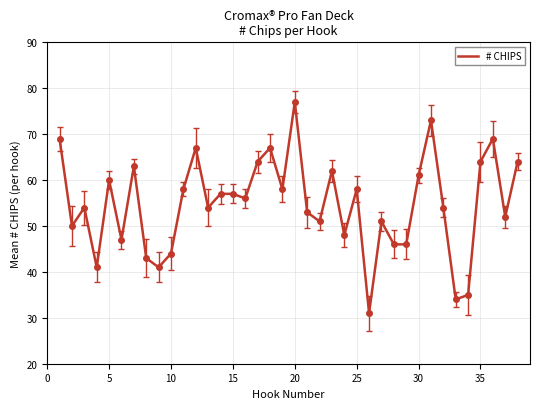

Reading left to right, what are all the values shown in this chart?

69	50	54	41	60	47	63	43	41	44	58	67	54	57	57	56	64	67	58	77	53	51	62	48	58	31	51	46	46	61	73	54	34	35	64	69	52	64